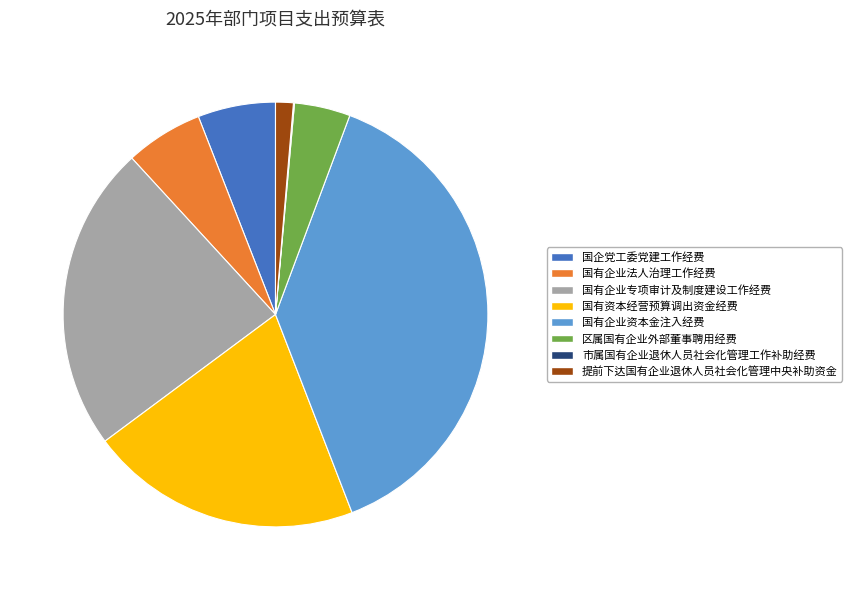

Does any single category account for the majority?

No